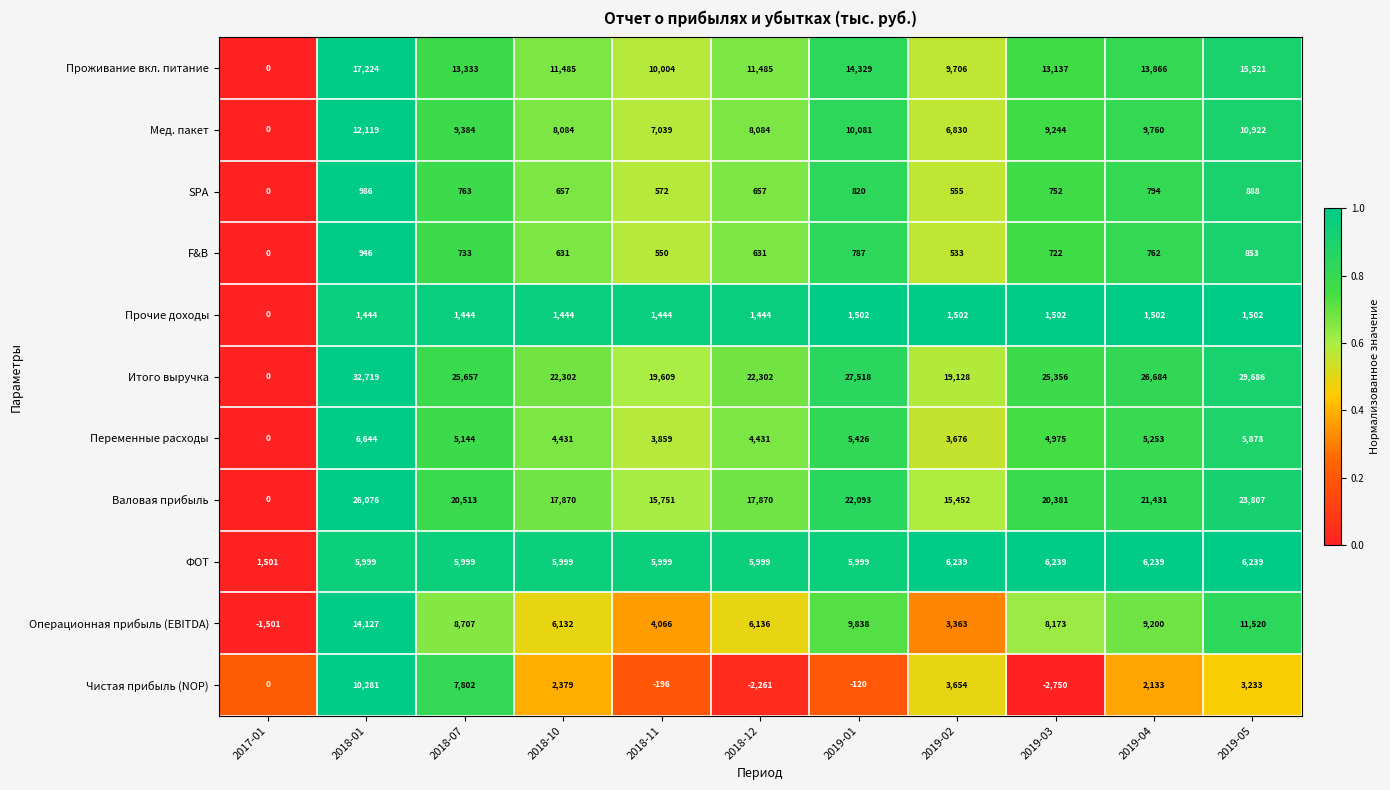

At which category does the chart reach its minimum across all series?

2019-03